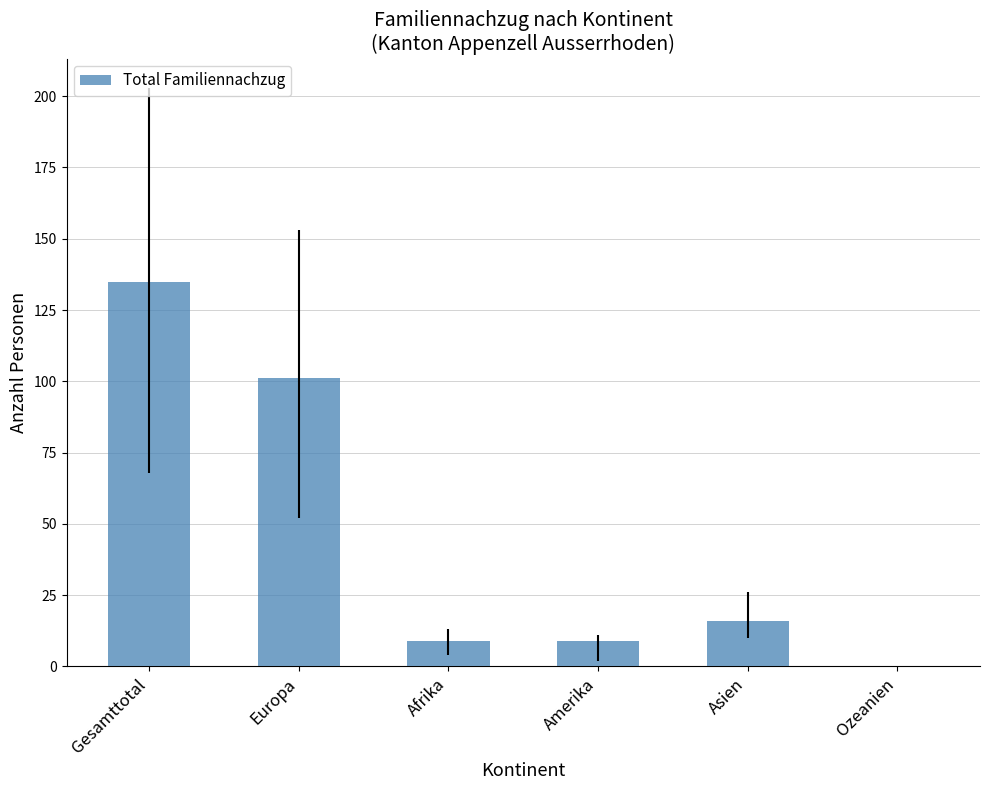

What is the change in value from Europa to Amerika?

-92